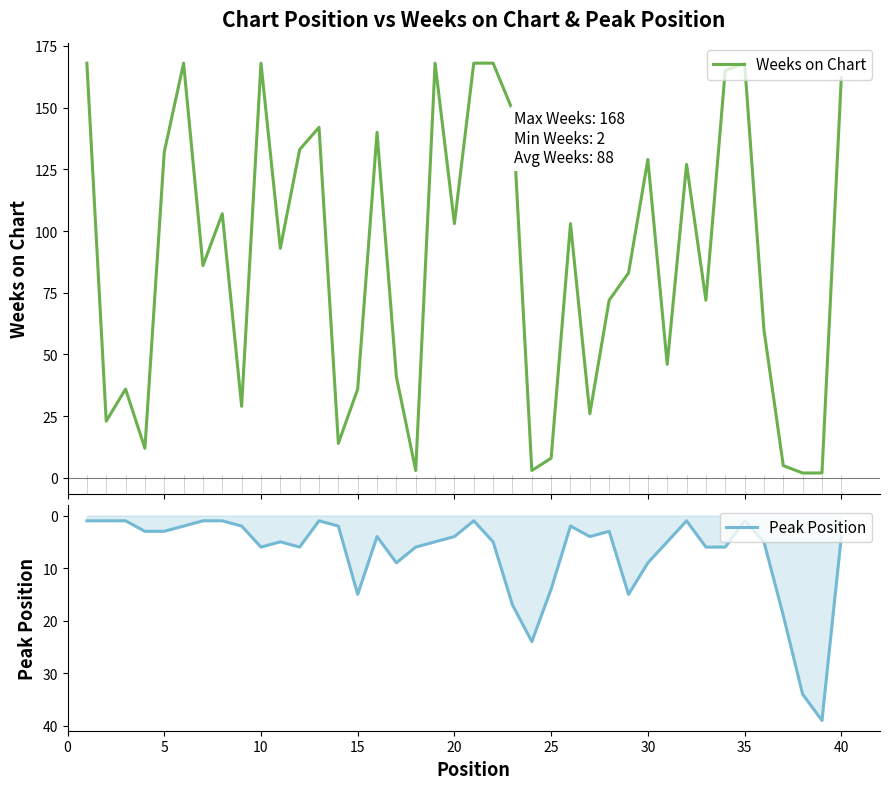

Is it true that Peak Position equals 0 at 10?

False